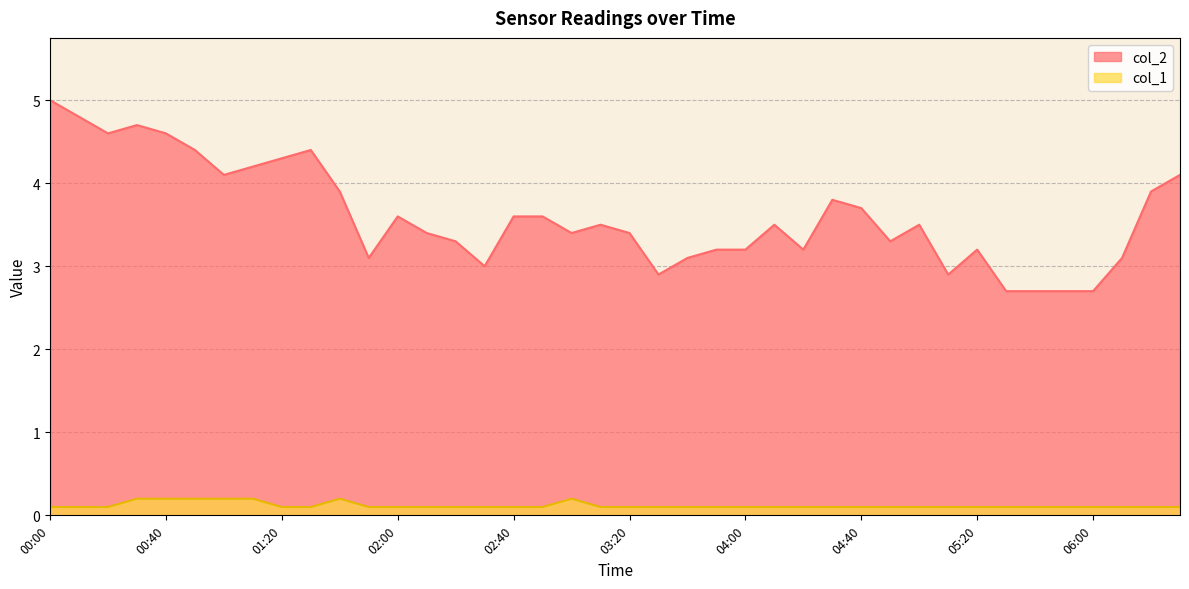

Does the chart have visible grid lines?

Yes